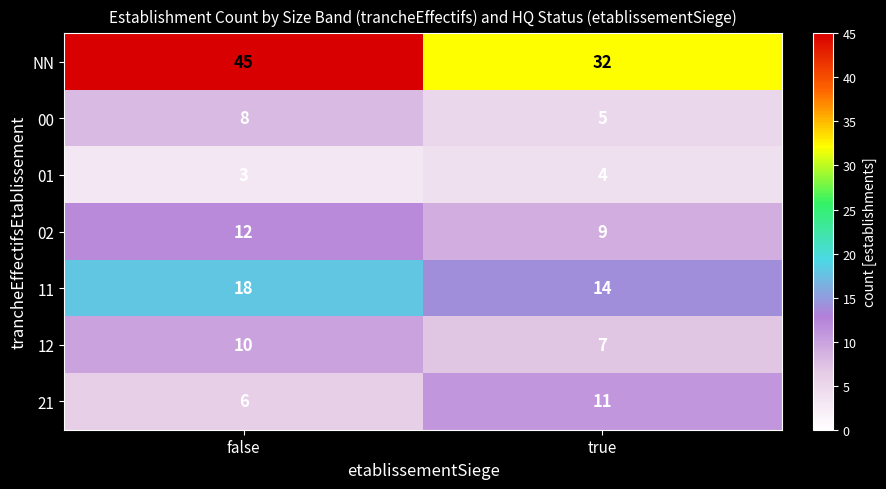

Between false and true, which series saw the biggest shift?

NN